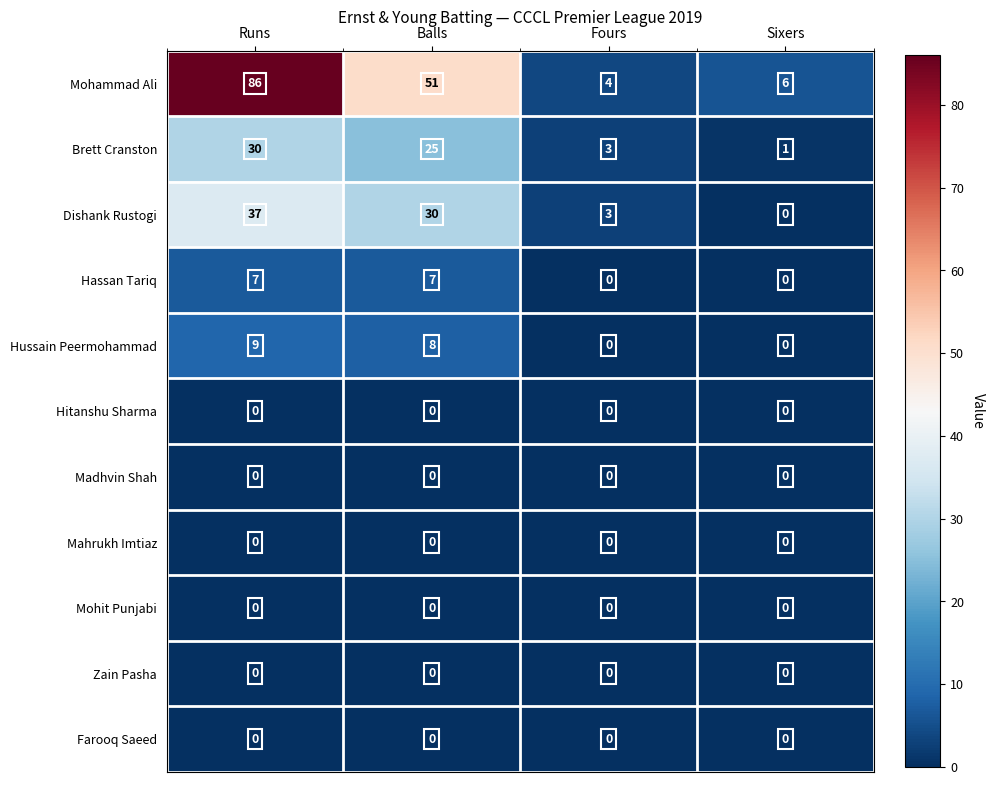

Where is Brett Cranston nearest to the value 15?

Balls